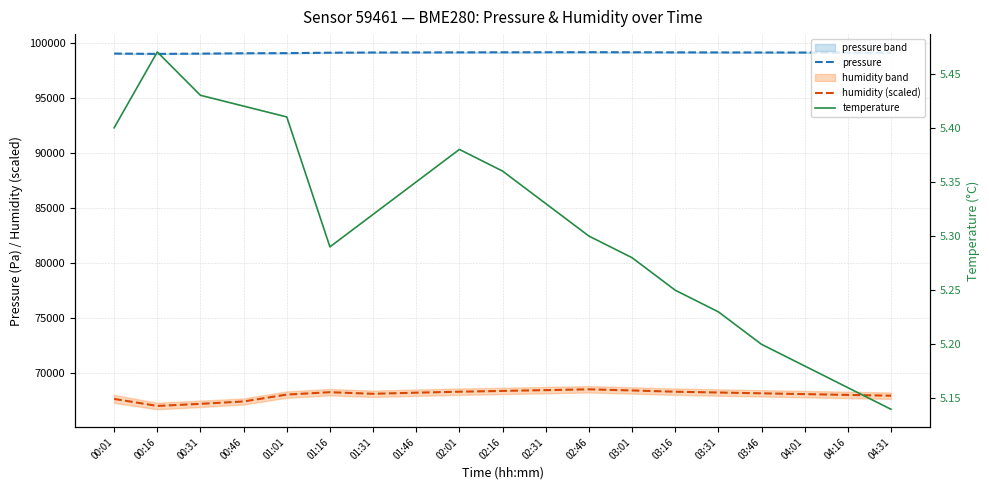

What is the difference between the highest and lowest values at 01:16?

99084.0